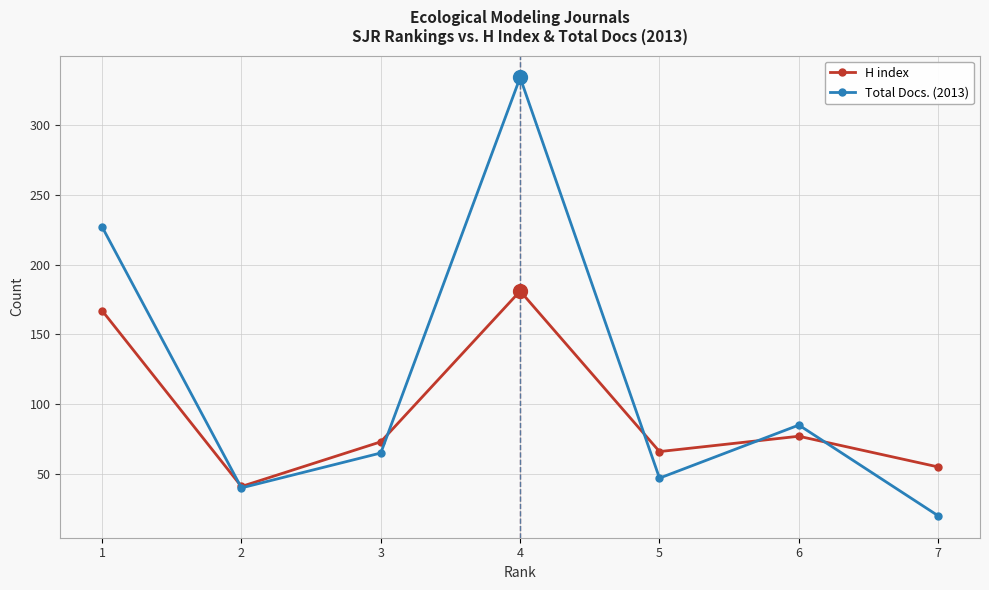

List the series in order of their peak value, highest first.

Total Docs. (2013), H index